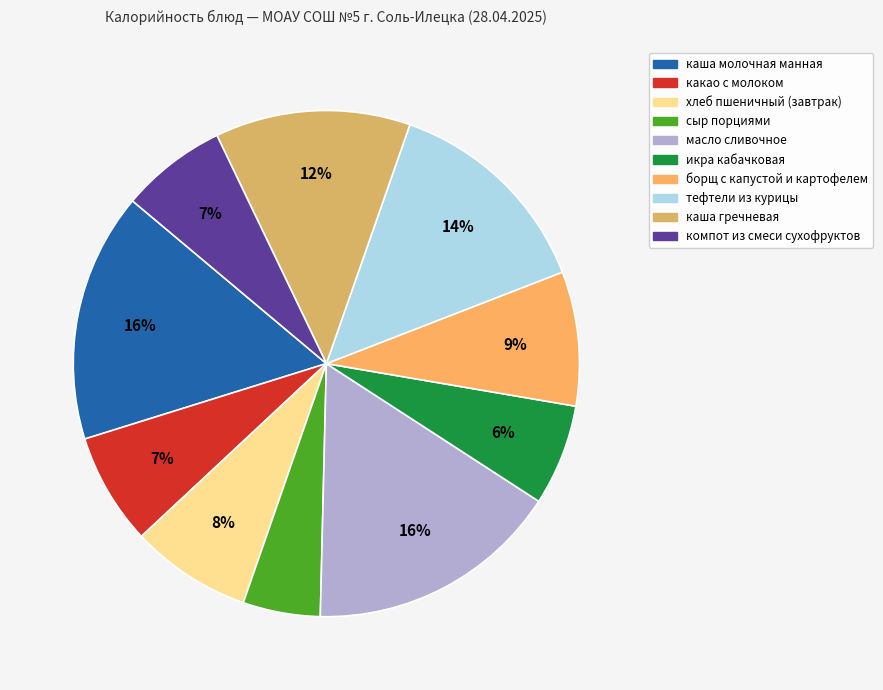

Is the sum of икра кабачковая and сыр порциями greater than half?

No